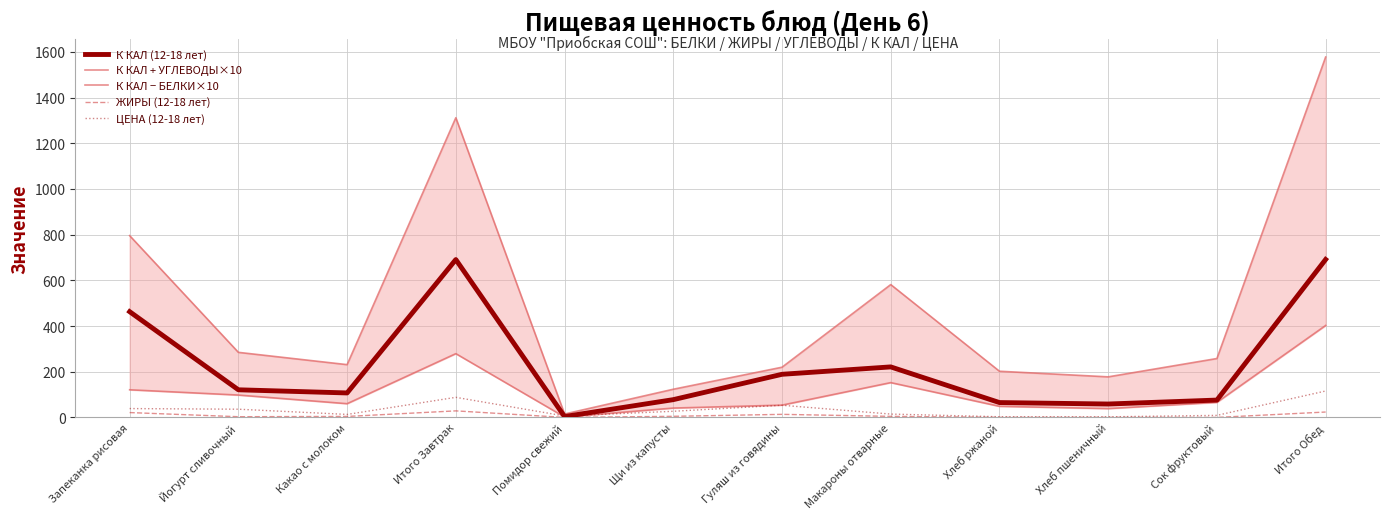

In ЖИРЫ (12-18 лет), how many points are higher than both neighbors (excluding endpoints)?

3